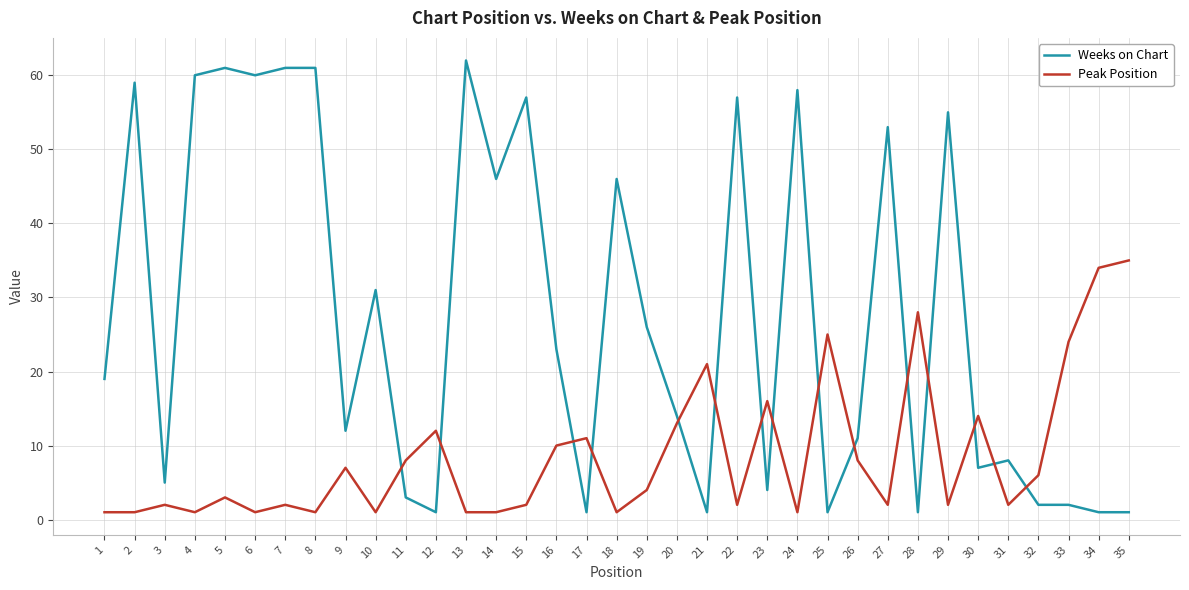

How many values in the Weeks on Chart series are below 19?

17